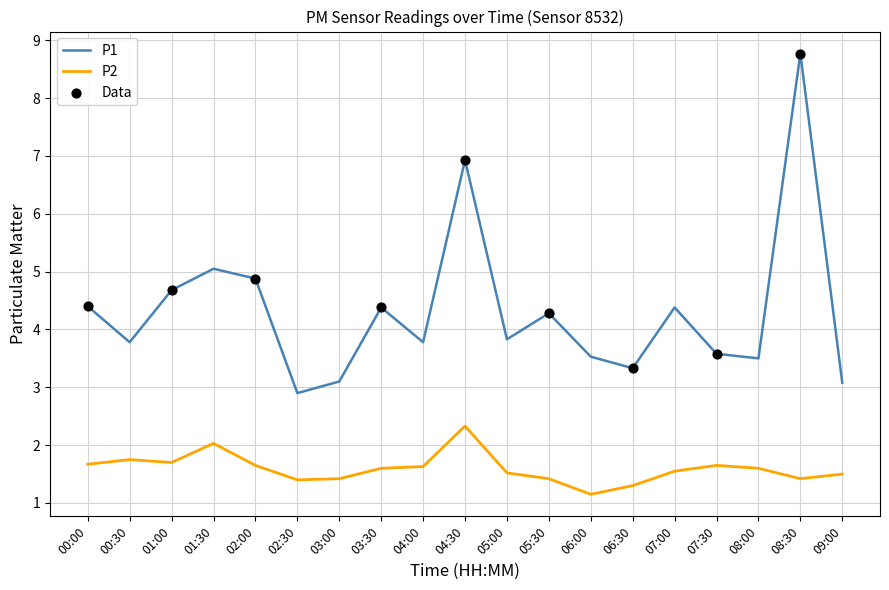

Which series has the largest total across all categories?

P1